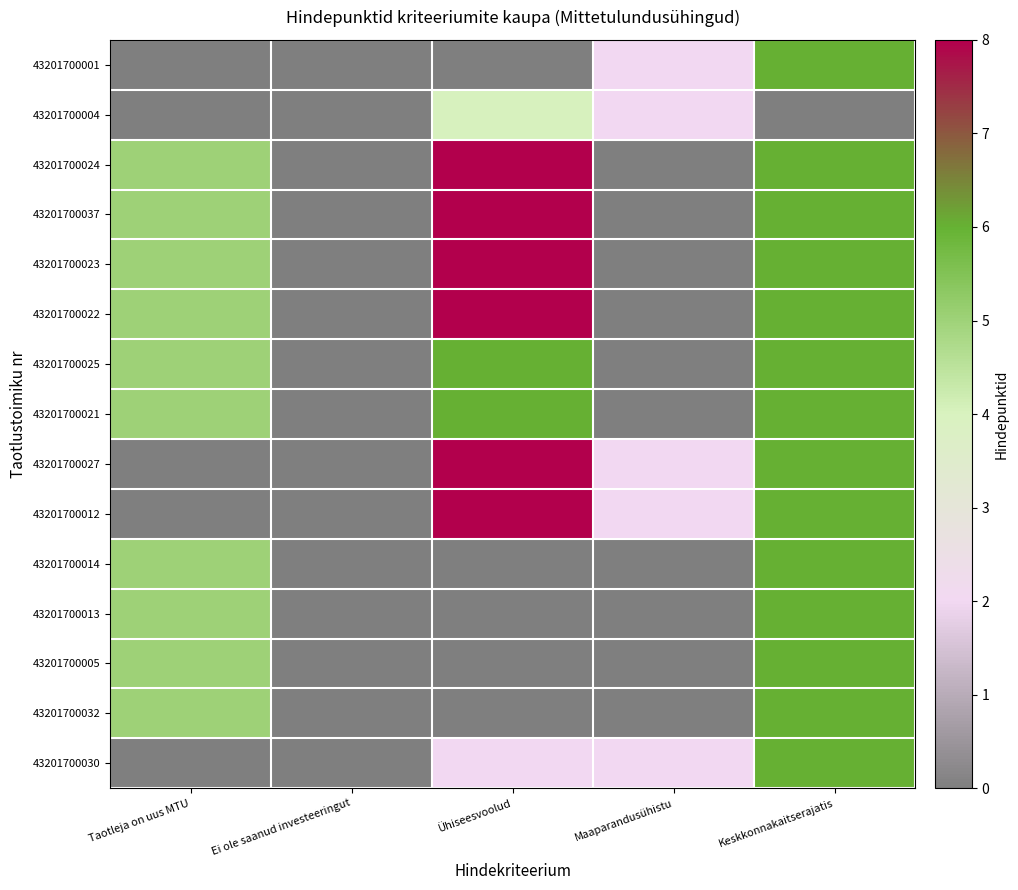

At how many categories does at least one series exceed 6?

1